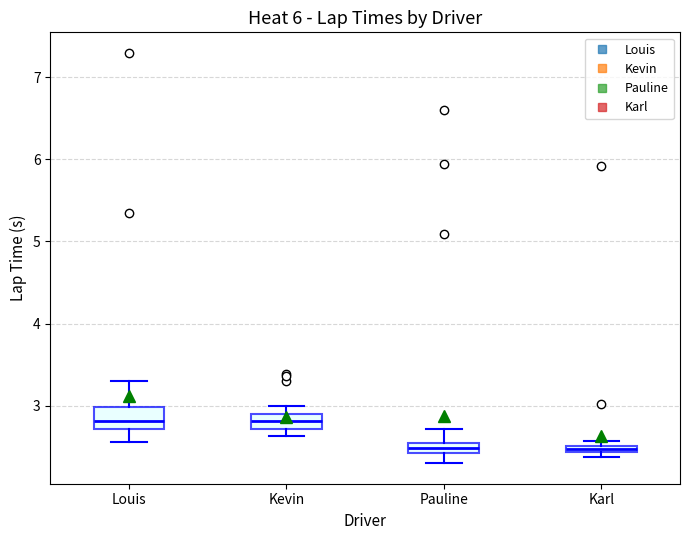

Where is the upper edge of the box for Pauline on the y-axis? The values are not printed on the chart, so give them approximately, as read against the axis.

2.5